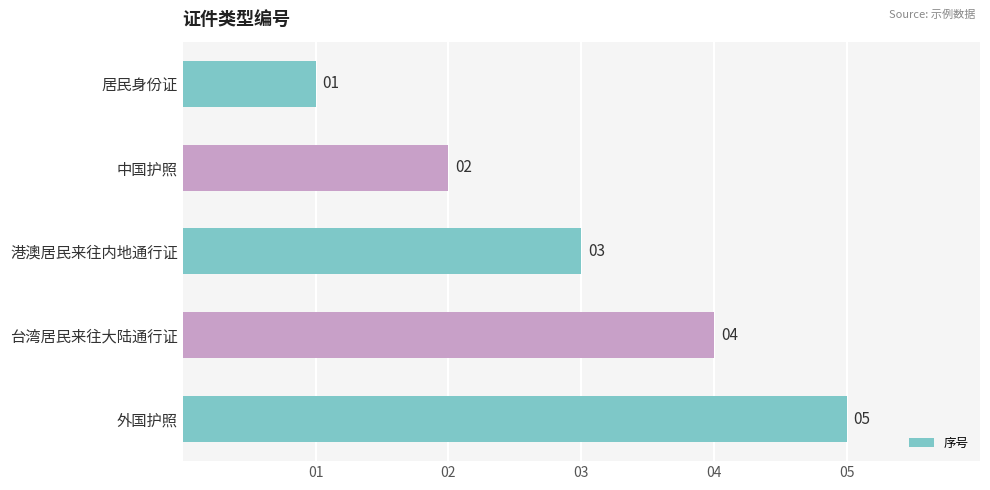

Where is the data nearest to the value 3?

港澳居民来往内地通行证